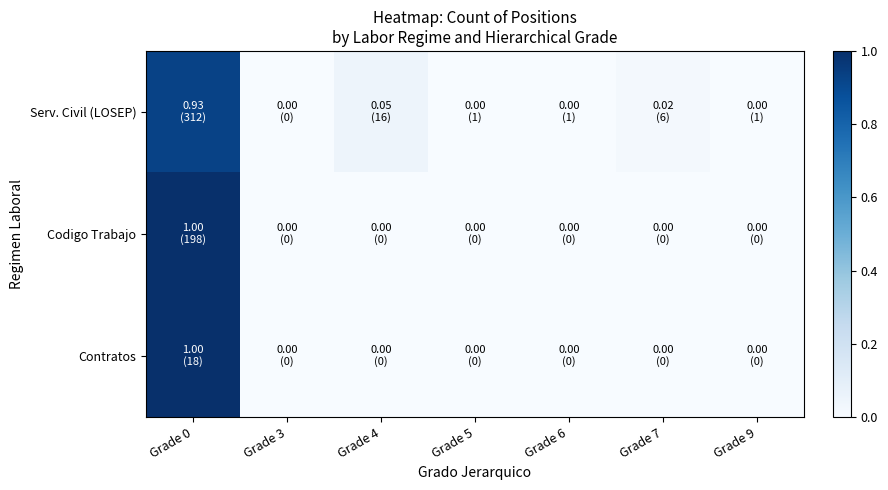

Which series has the largest total across all categories?

Serv. Civil (LOSEP)